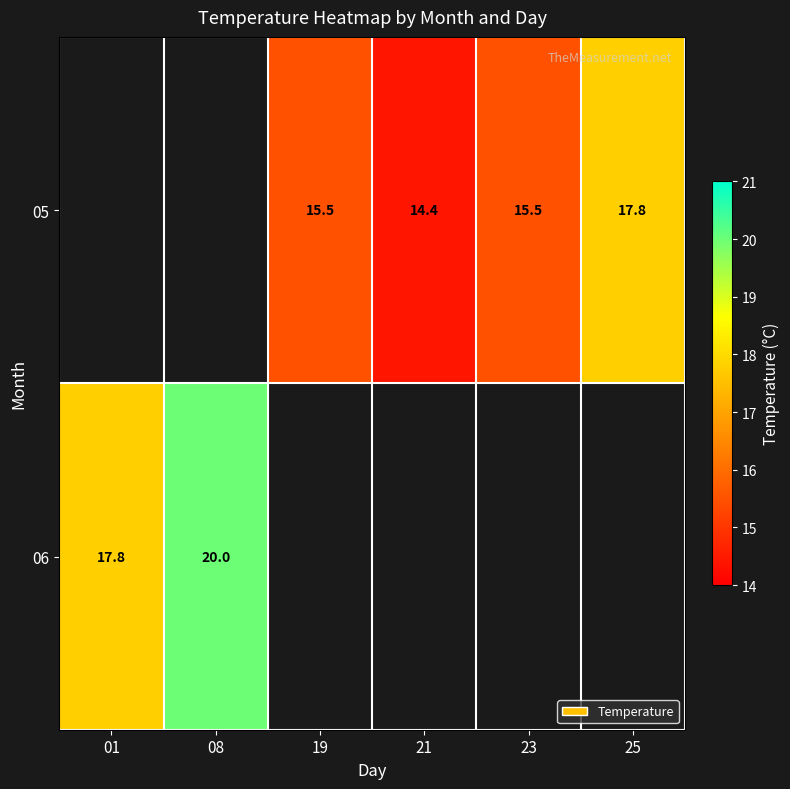

What is the sum of the 05 values at 23 and 19?

31.0